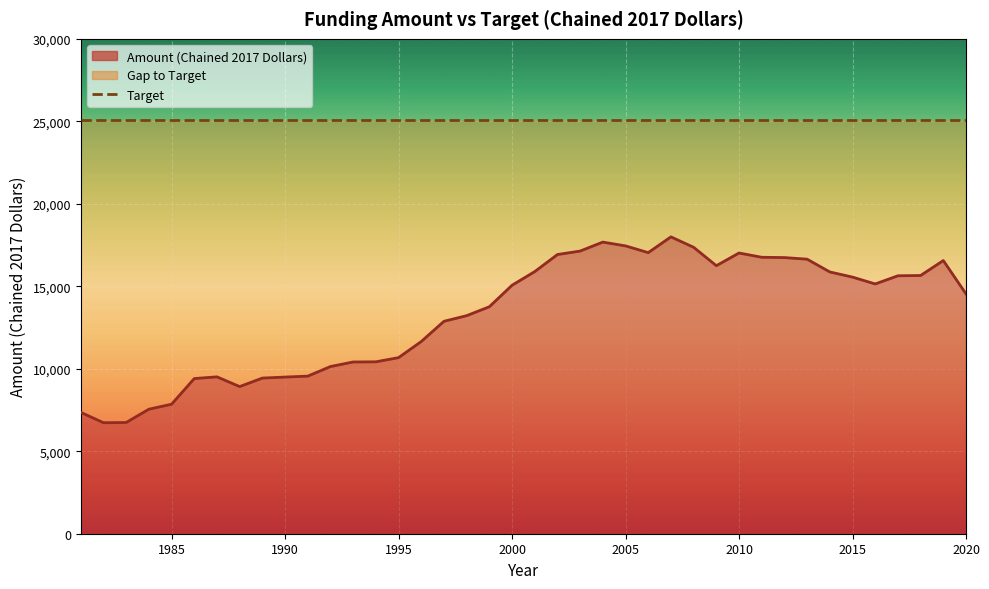

Which has a higher value, 2002 or 1998?

2002